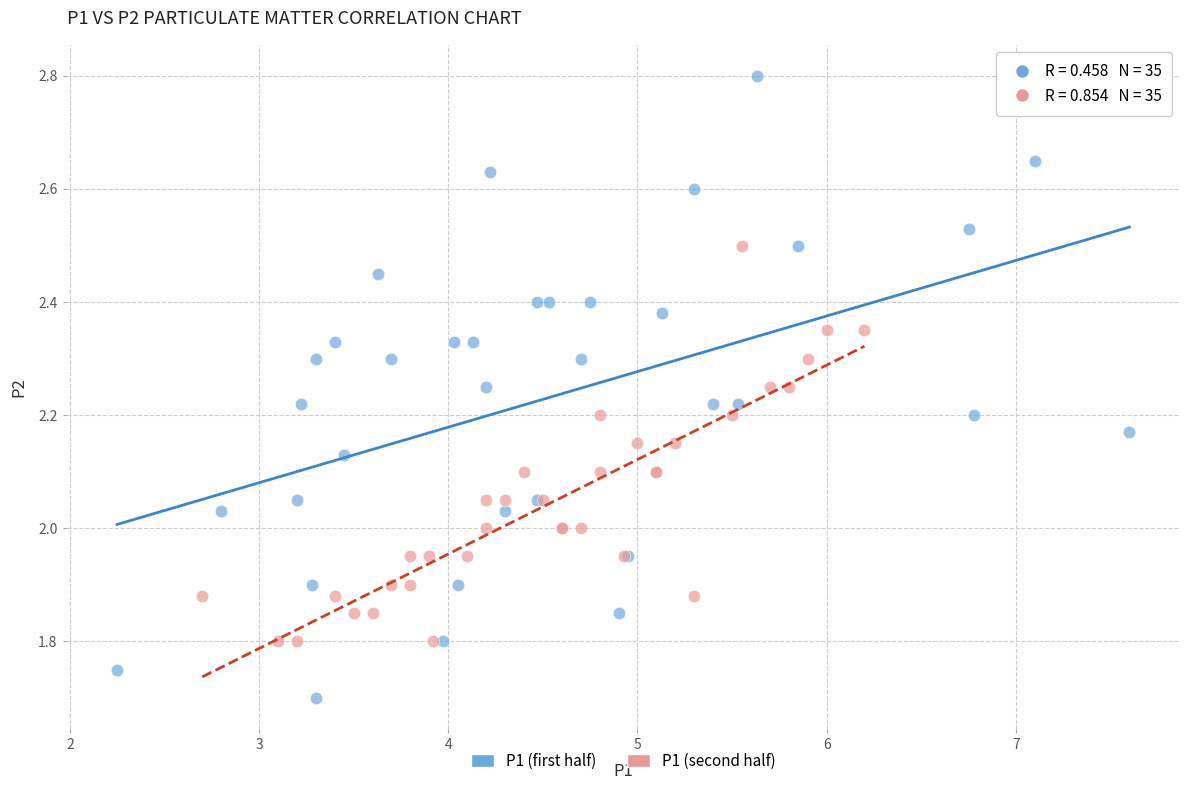

Which series contains the lowest Y value?

P1 (first half)